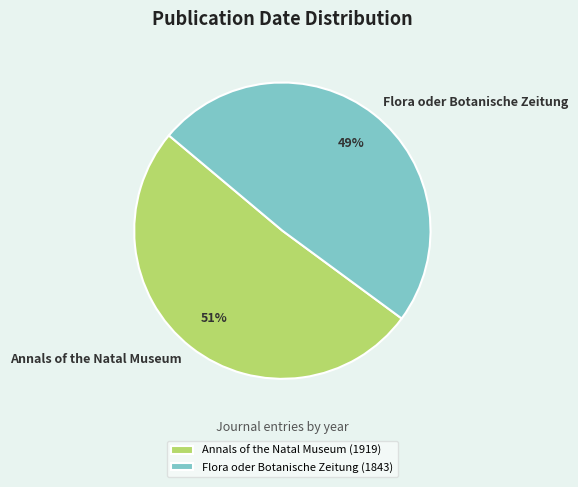

What is the smallest slice in the pie chart?

Flora oder Botanische Zeitung